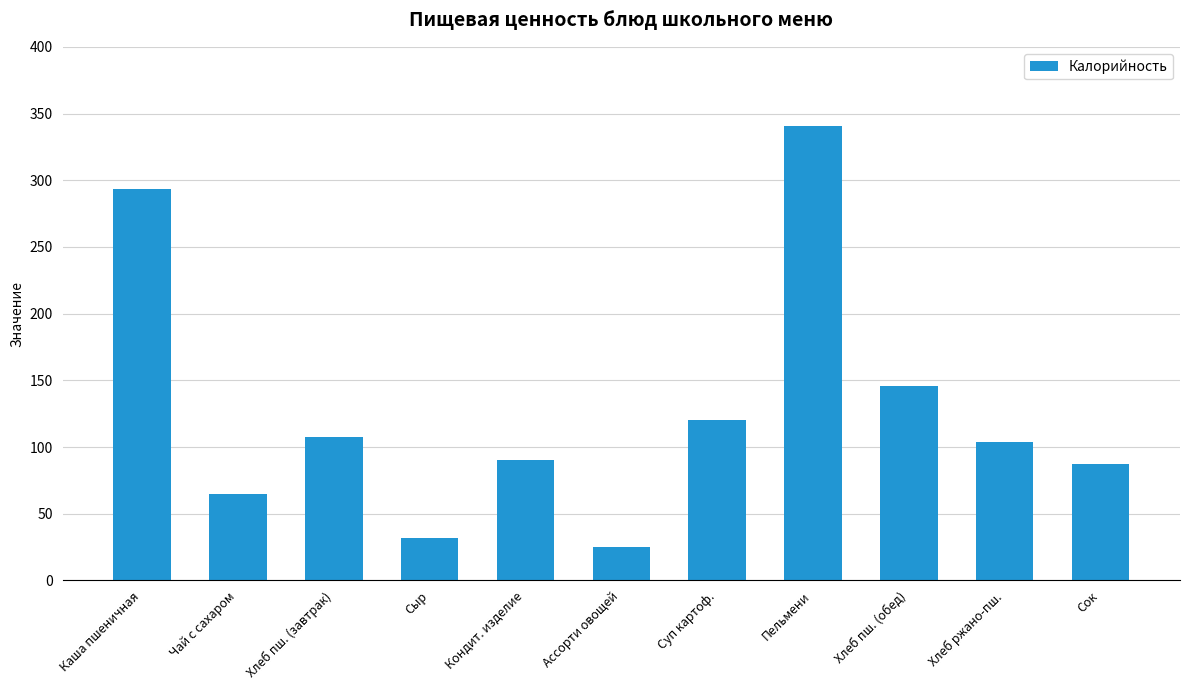

The chart shows a value of 46.1 at Сыр. True or false?

False